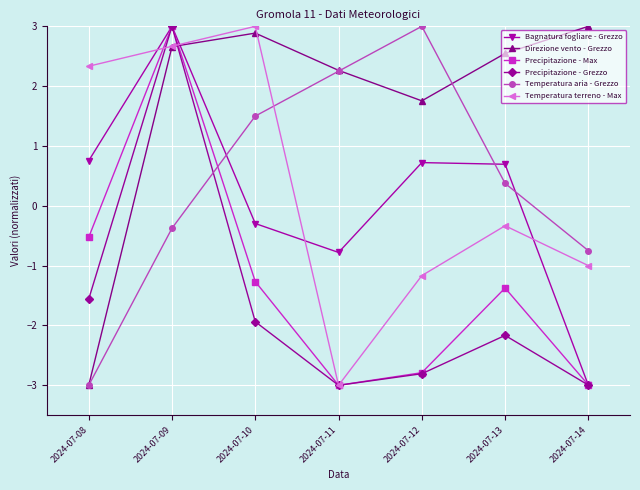

What is the lowest value of the Temperatura terreno - Max series?

-3.0